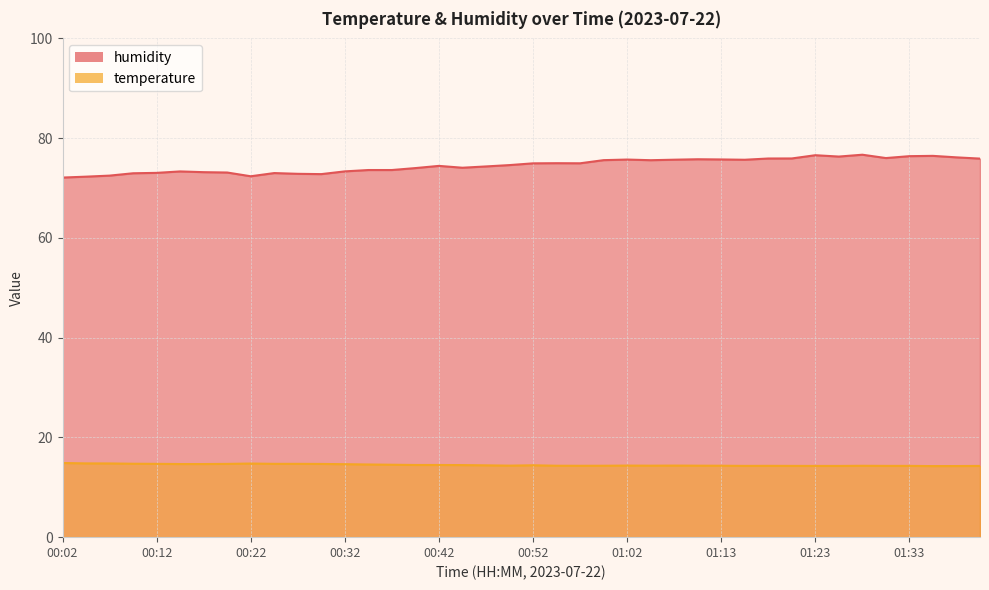

True or false: humidity and temperature cross at least once.

False